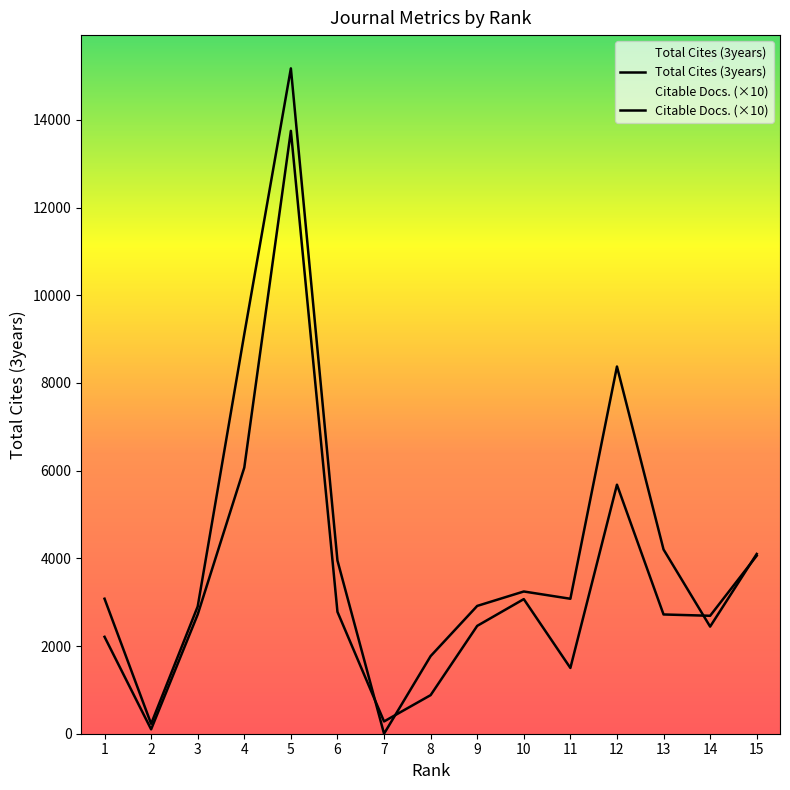

Reading left to right, list all the values displayed in this chart.

Total Cites (3years): 3079	226	2903	9114	15175	3950	0	1770	2915	3244	3078	8375	4202	2443	4100
Citable Docs. (3years): 2210	100	2720	6070	13750	2780	280	880	2460	3070	1500	5680	2720	2690	4060